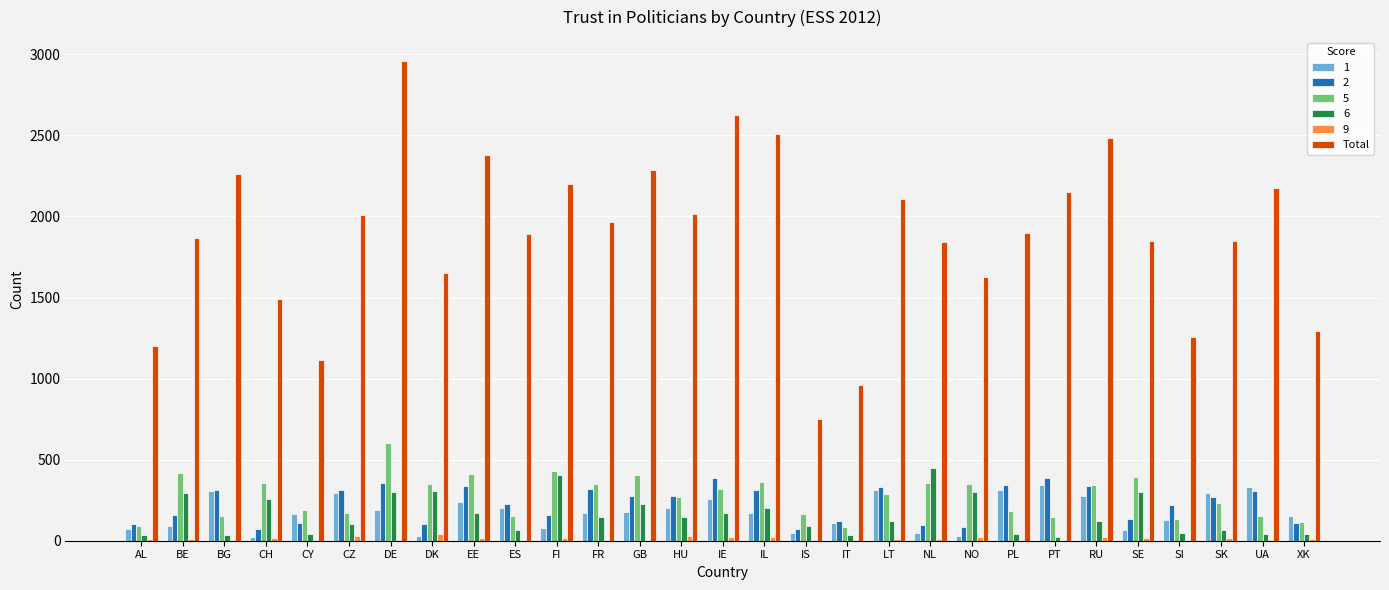

Is it true that Total equals 577 at CZ?

False